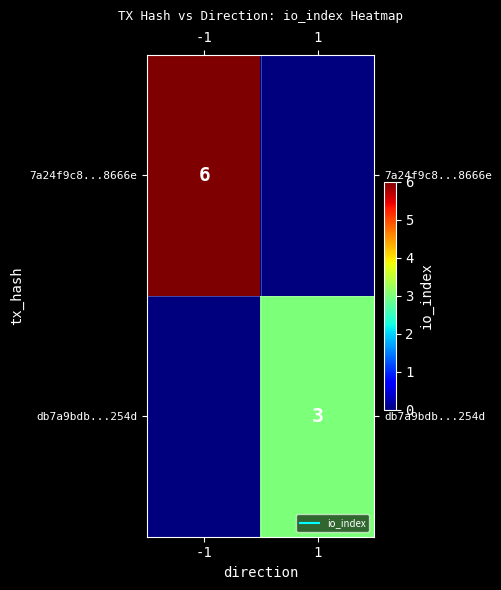

At -1, list the series in order from smallest to largest.

db7a9bdb...254d, 7a24f9c8...8666e